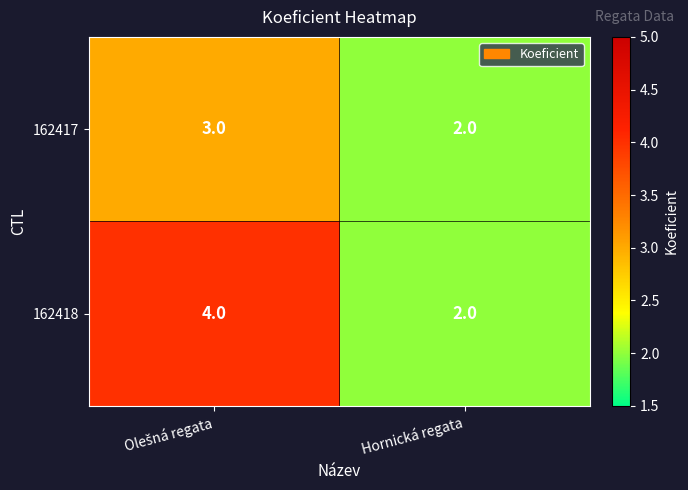

Which series has the largest total across all categories?

162418